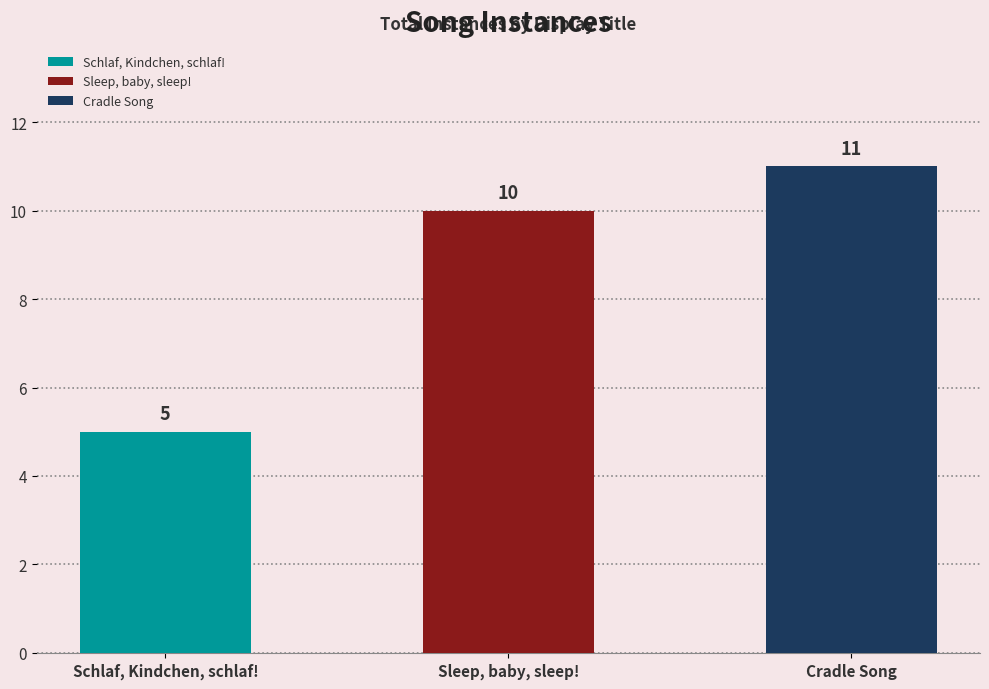

Reading left to right, what are all the values shown in this chart?

Schlaf, Kindchen, schlaf!=5	Sleep, baby, sleep!=10	Cradle Song=11